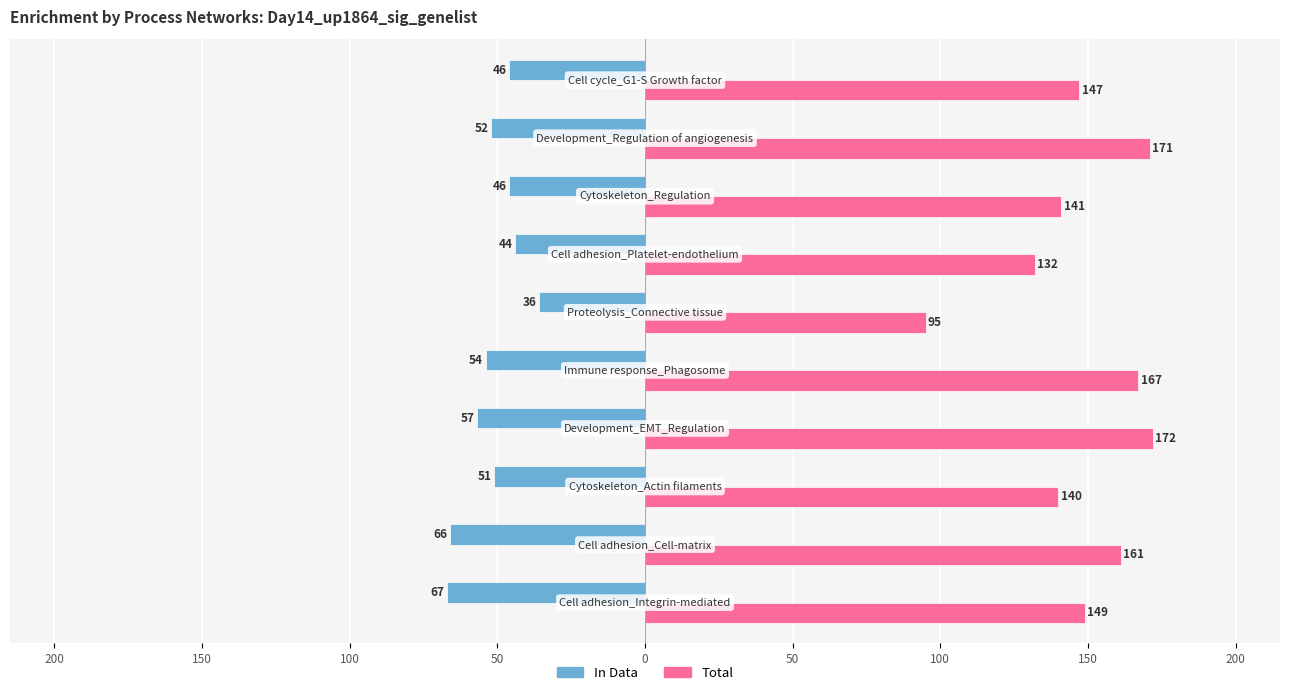

What are all the series names shown in the legend?

In Data, Total